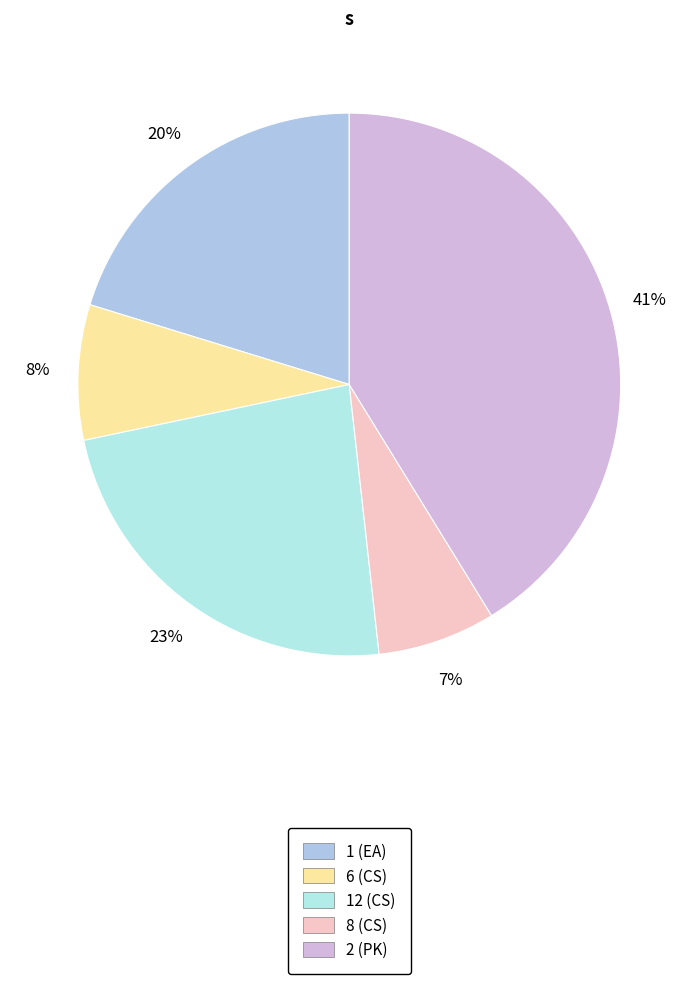

To the nearest percent, what is the combined percentage of 2 (PK) and 8 (CS)?

48%